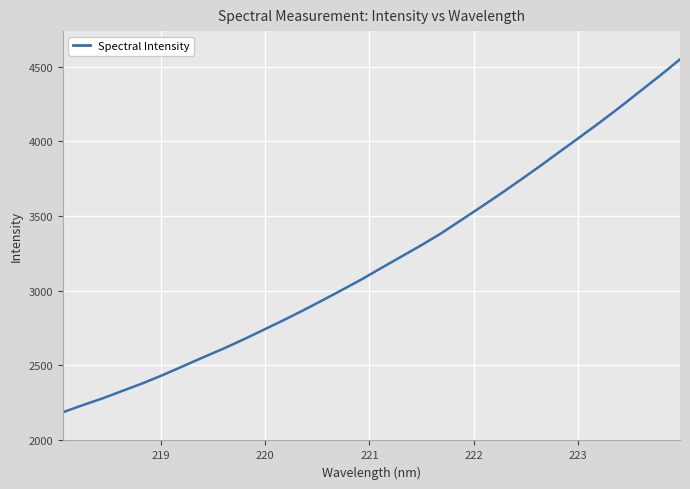

Reading left to right, list all the values displayed in this chart.

2184.7	2232.3	2278.1	2328.3	2378.6	2433.3	2491.6	2550.5	2607.7	2668.4	2732.5	2796.7	2863.3	2932.6	3003.7	3075.4	3152.7	3228.7	3304.3	3384.4	3472.7	3560.8	3650.8	3743.6	3838.2	3935.8	4032.4	4130.3	4231.9	4336.9	4441.5	4550.0